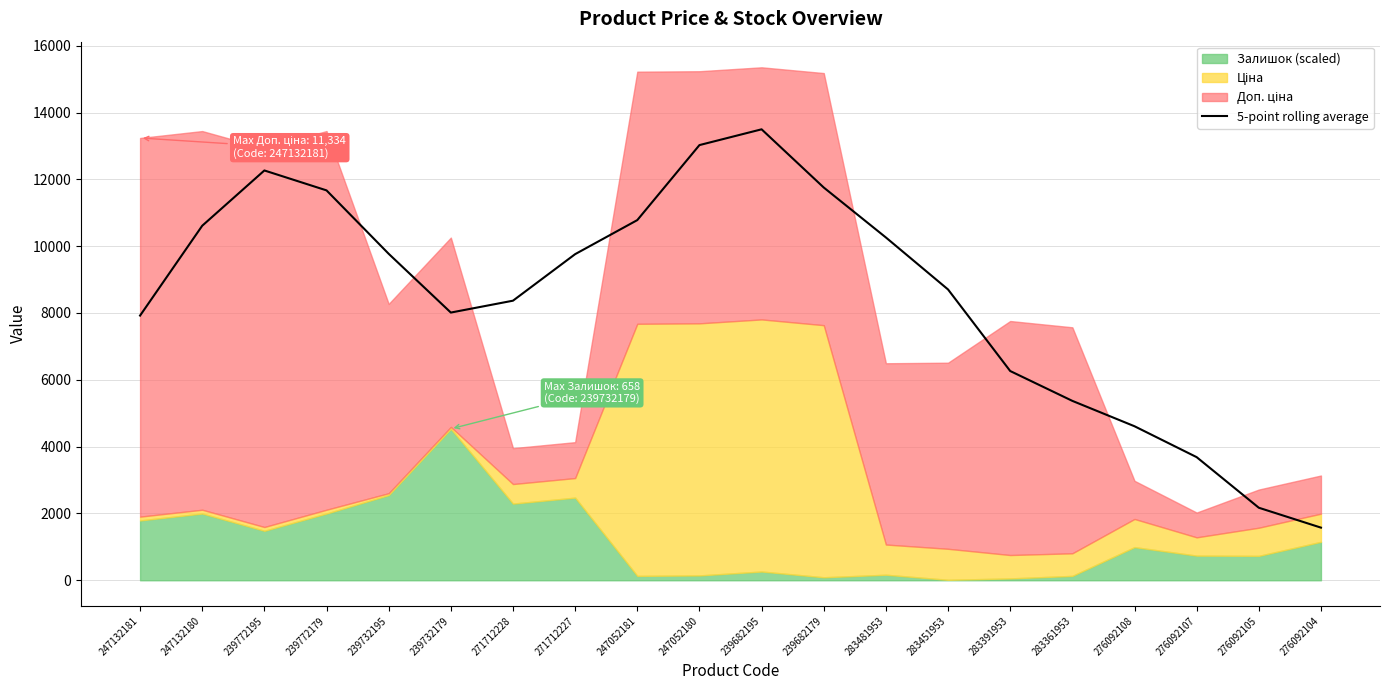

Is it true that 5-point rolling average equals 2015.7 at 271712228?

False